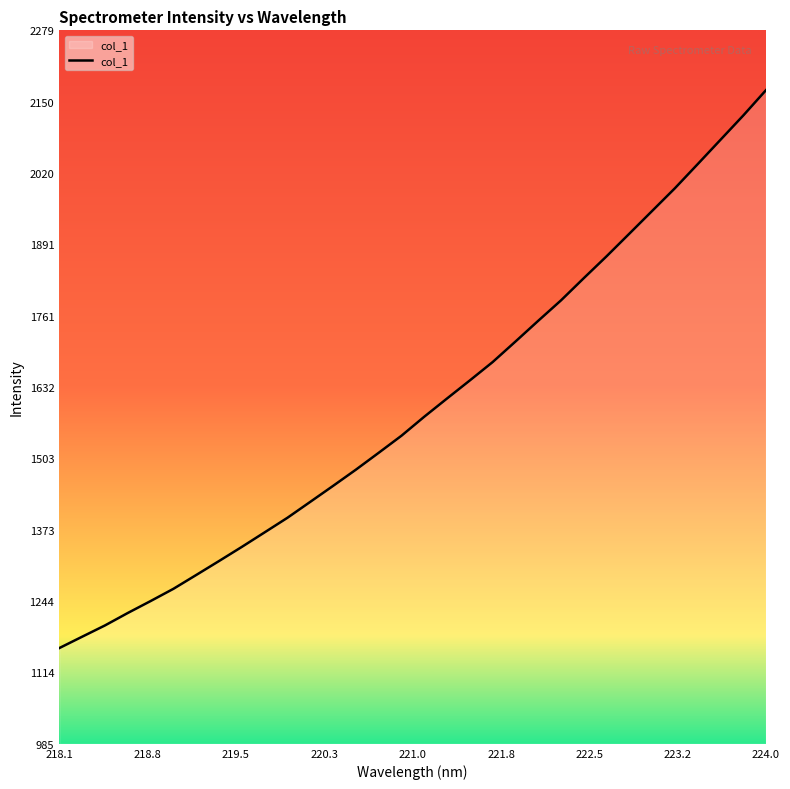

What is the difference between the maximum and minimum values?

1012.5